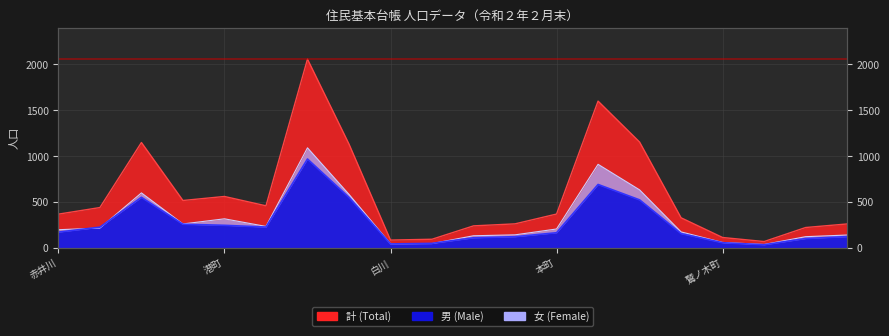

What is the maximum value shown in the chart?

2058